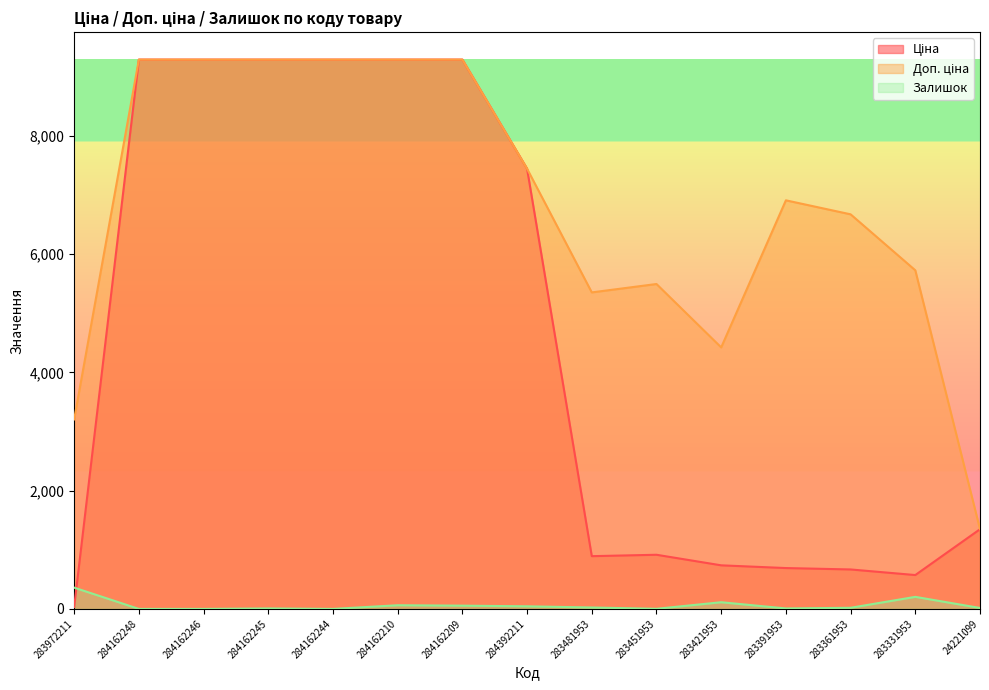

Reading left to right, what are all the values shown in this chart?

Ціна: 32.0	9290.5	9290.5	9290.5	9290.5	9290.5	9290.5	7444.6	892.2	915.8	737.2	691.0	667.4	572.7	1347.9
Доп. ціна: 3205.0	9290.5	9290.5	9290.5	9290.5	9290.5	9290.5	7444.6	5353.1	5495.0	4423.0	6910.3	6673.6	5727.0	1348.0
Залишок: 360.0	0.0	0.0	8.0	0.0	62.0	55.0	44.0	24.0	2.0	113.0	8.0	19.0	204.0	16.0